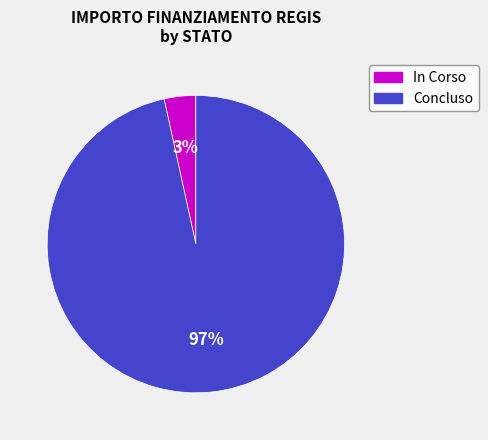

The Concluso slice represents 97% of the pie. True or false?

True